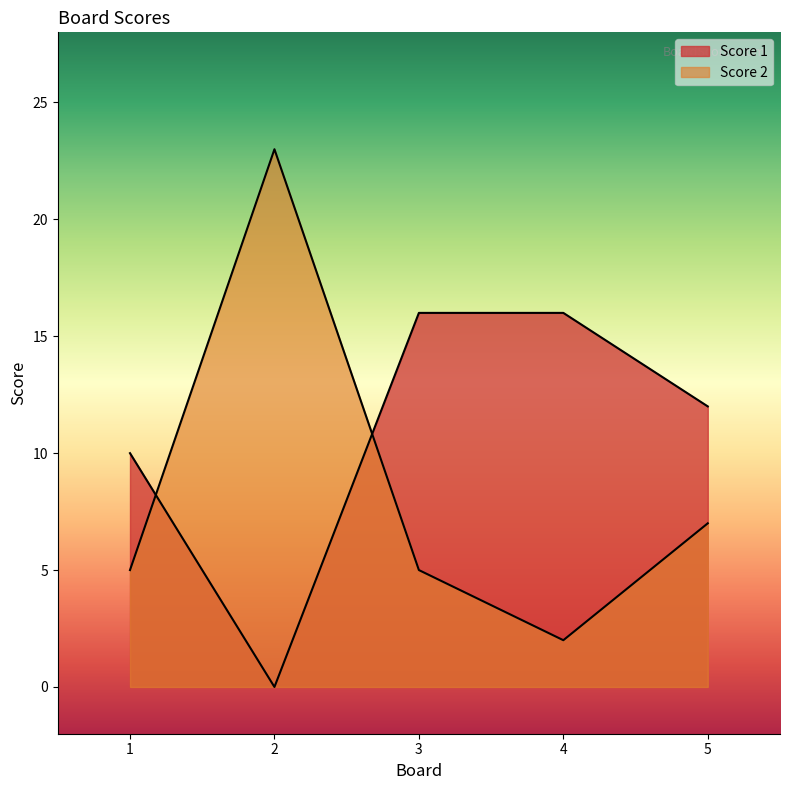

What is the spread (max minus min) of values at 4?

14